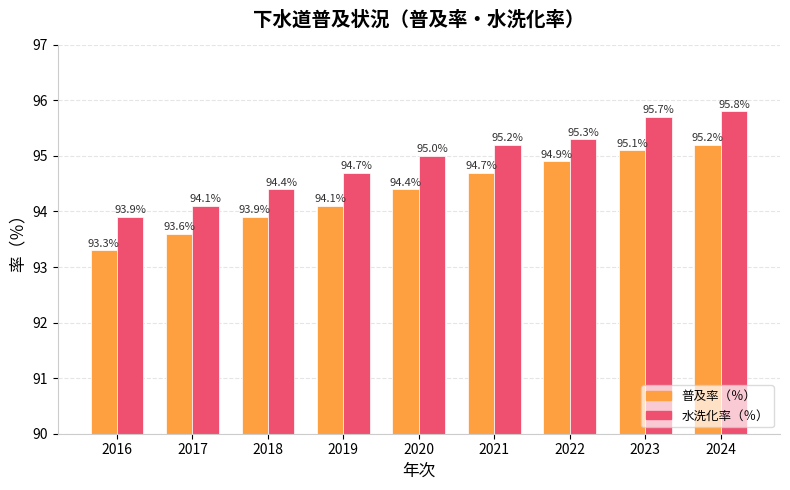

What is the average value of the 普及率（％） series?

94.4